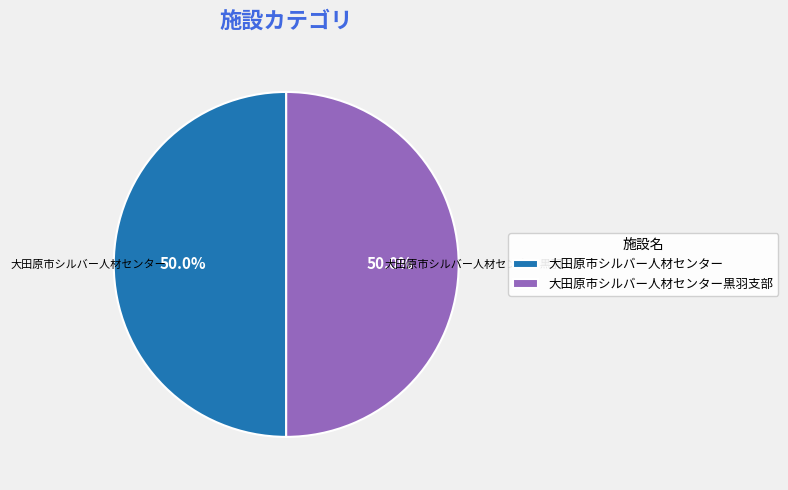

To the nearest percent, what is the combined percentage of 大田原市シルバー人材センター and 大田原市シルバー人材センター黒羽支部?

100%